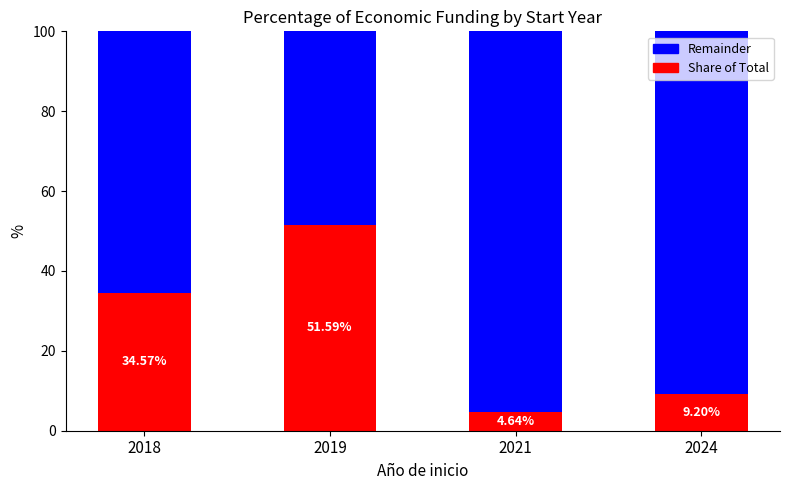

What is the total value across all series at 2018?

100.0